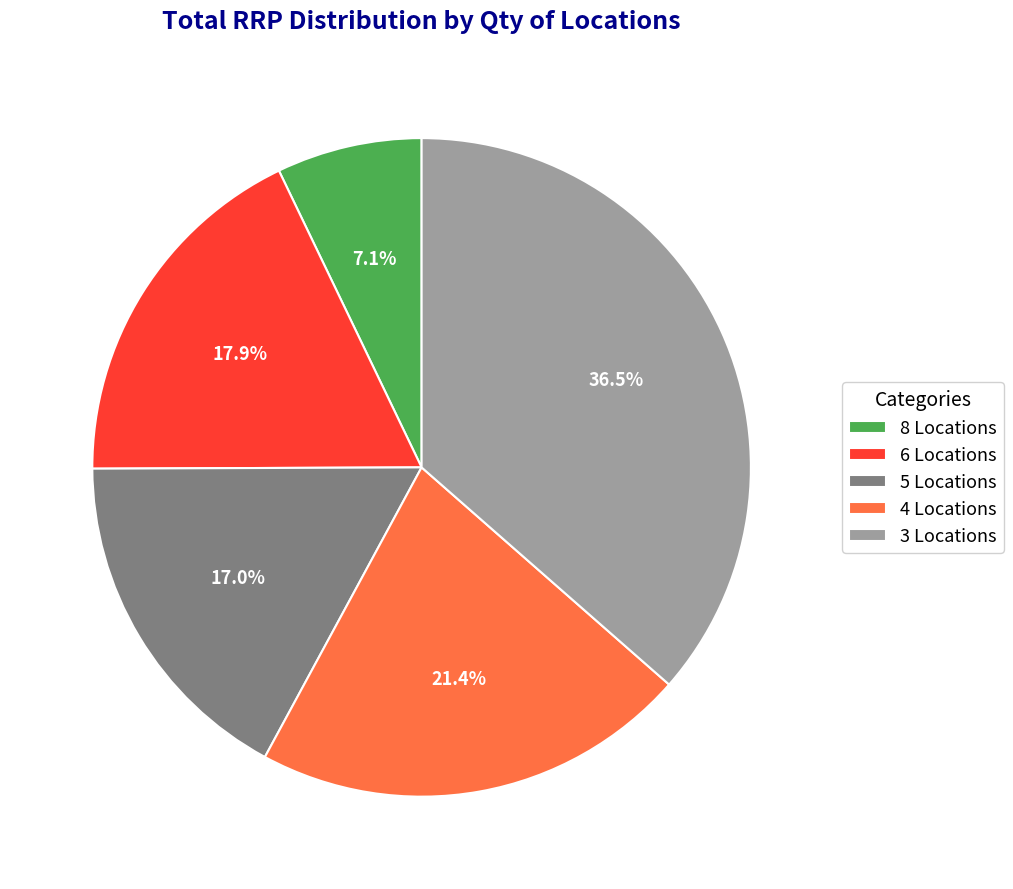

What is the smallest slice in the pie chart?

8 Locations